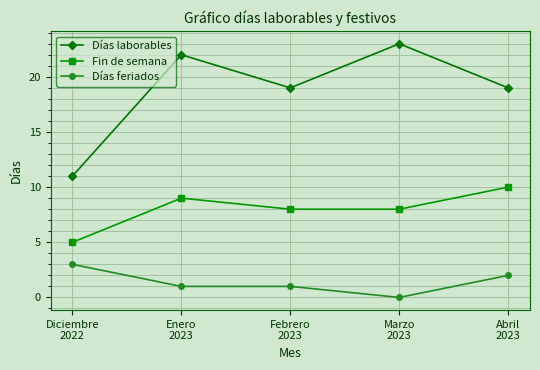

Which series has the widest spread of values?

Días laborables